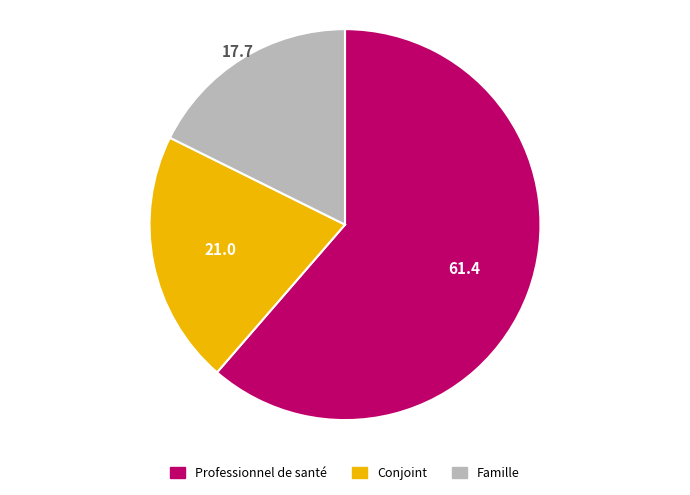

Is there any slice that represents more than half of the pie?

Yes